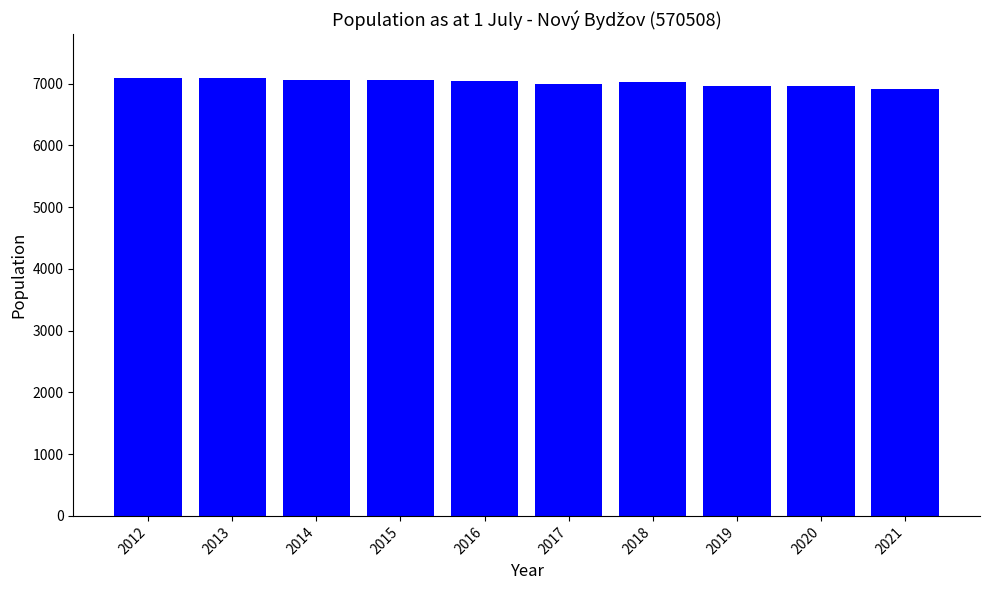

What is the value of the 6th bar from the left?

6994